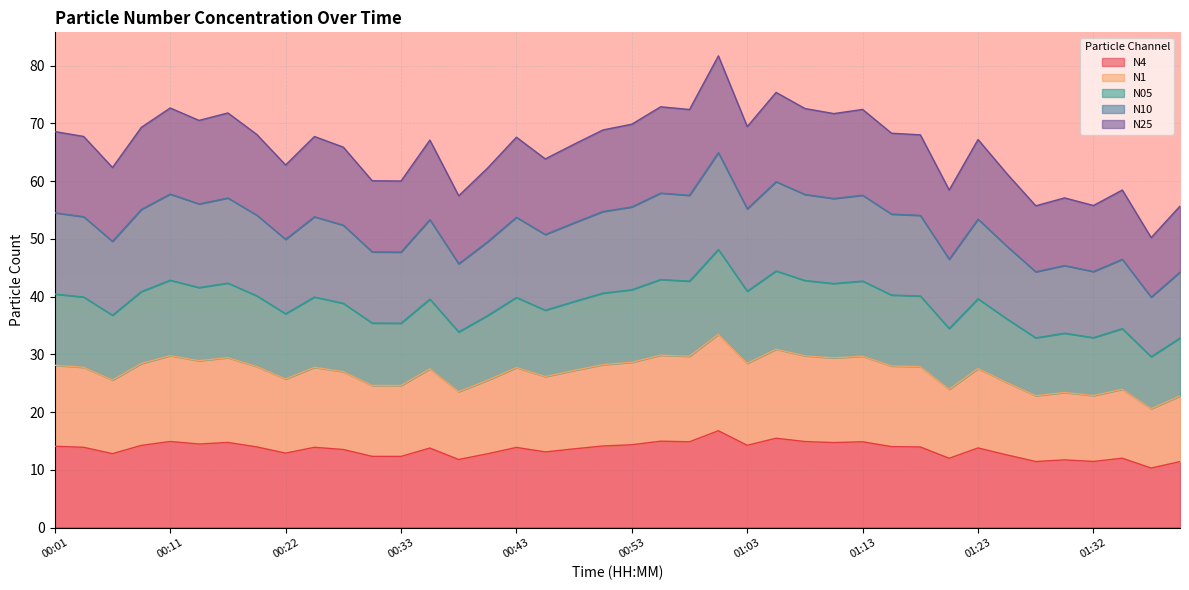

Which series has the largest range (max minus min)?

N10